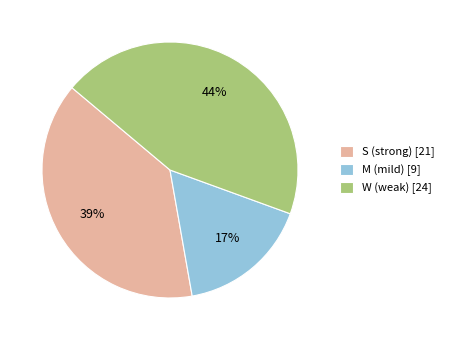

What is the ratio of the value at M (mild) [9] to the value at S (strong) [21]?

0.4